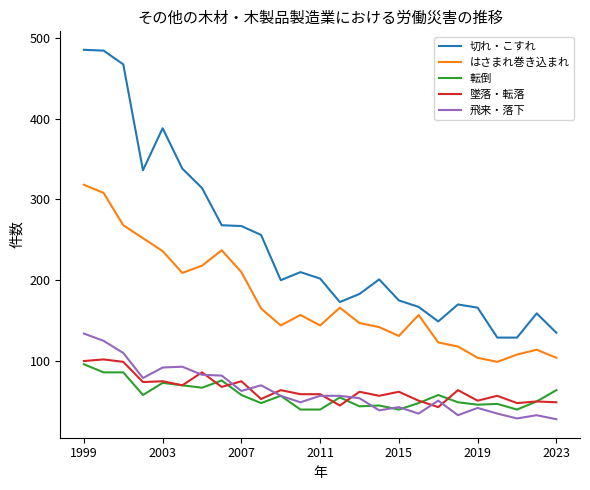

What is the lowest value of the 飛来・落下 series?

28